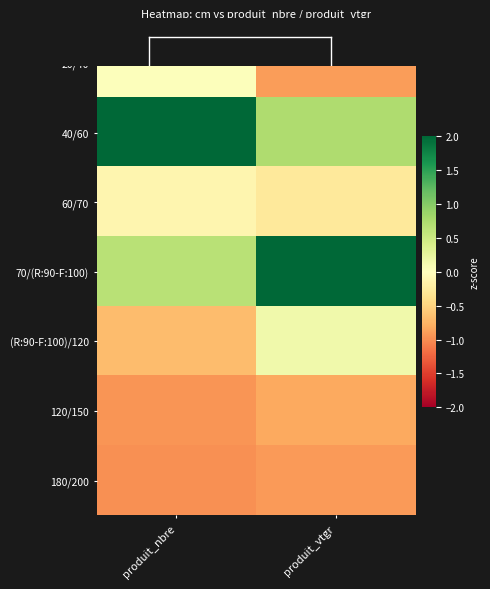

What is the greatest value displayed?

2.1